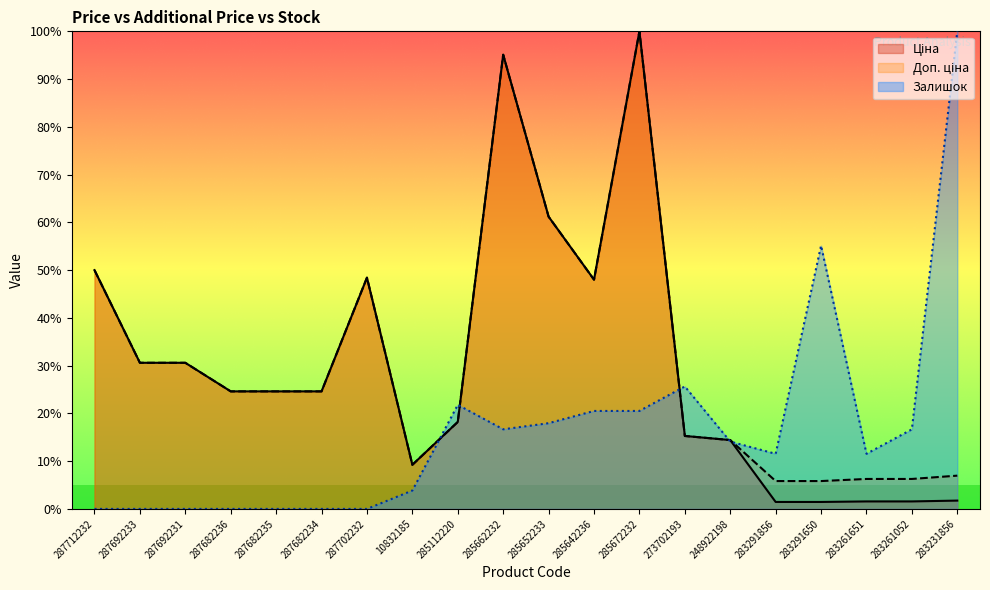

What value does the Залишок series have at 273702193?

25.6